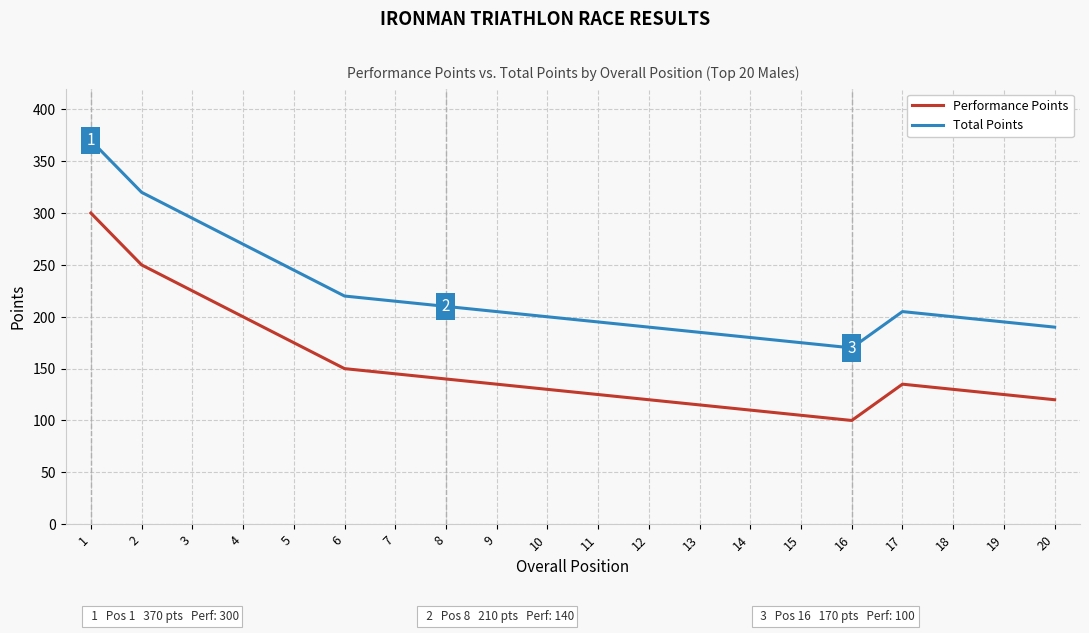

What are all the series names shown in the legend?

Performance Points, Total Points